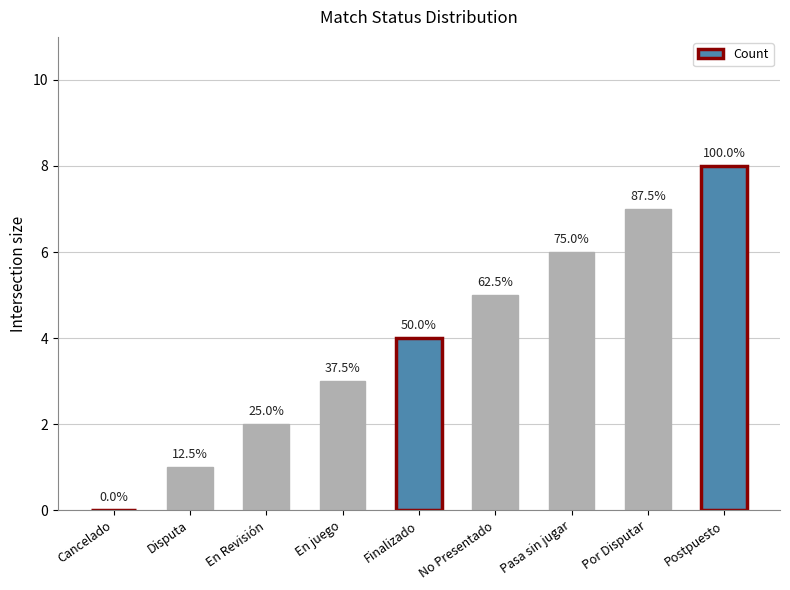

Are the bars horizontal?

No